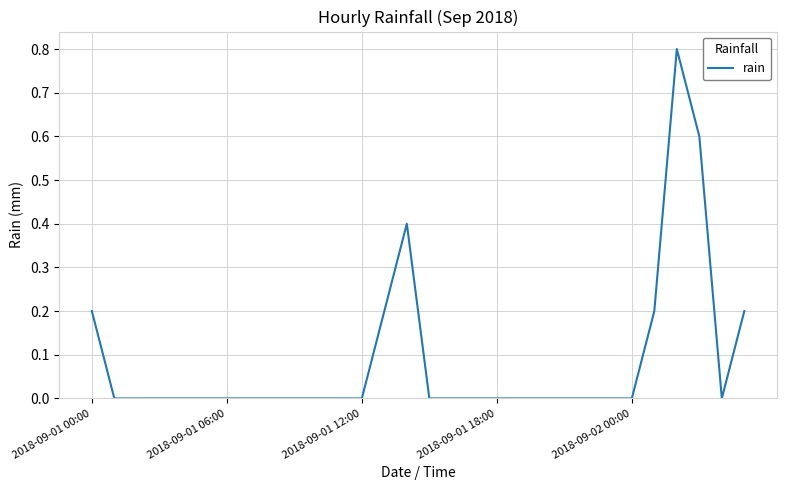

What is the maximum value shown in the chart?

0.8